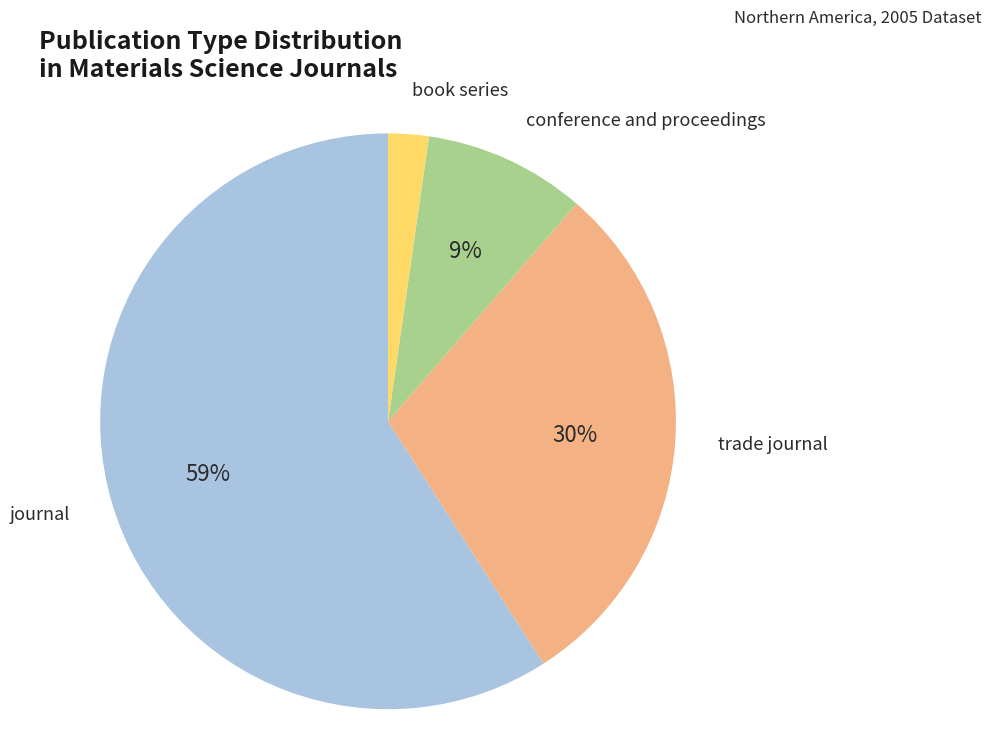

To the nearest percent, what is the average slice percentage?

25%